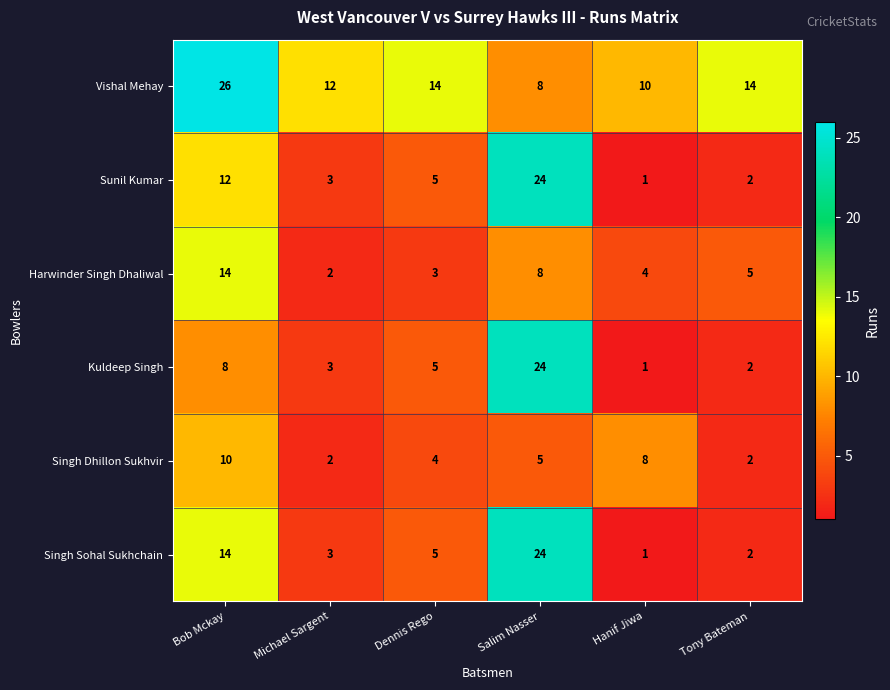

True or false: Kuldeep Singh has a value of 5 at Michael Sargent.

False